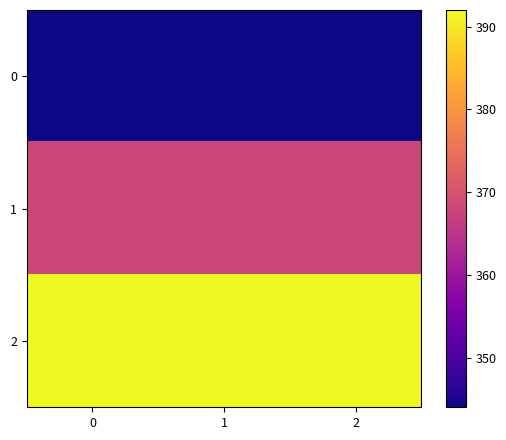

How many data points does each series have?

3